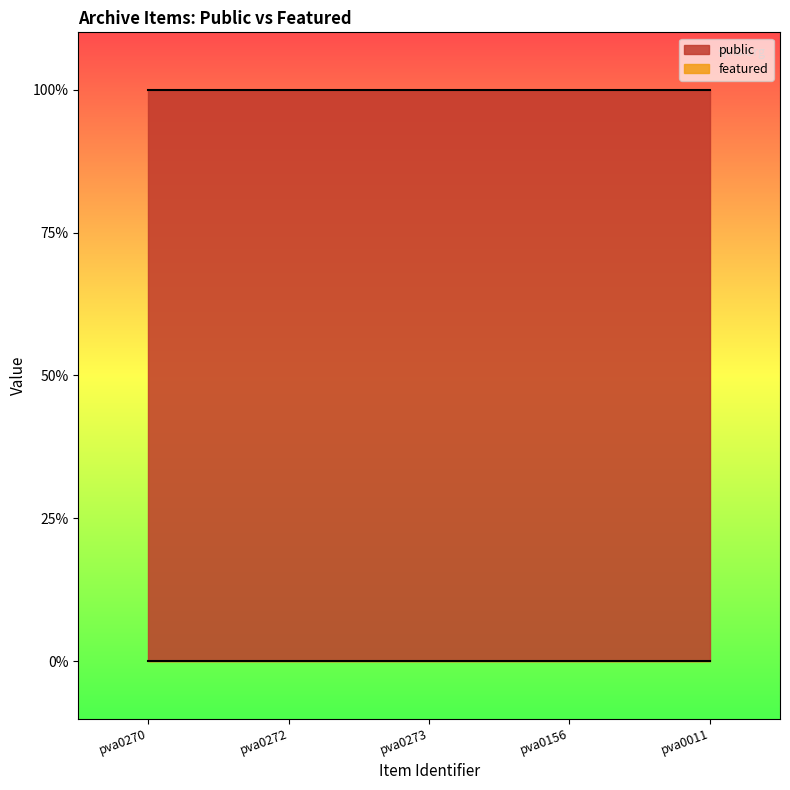

Rank the series at pva0156 from highest to lowest value.

public, featured